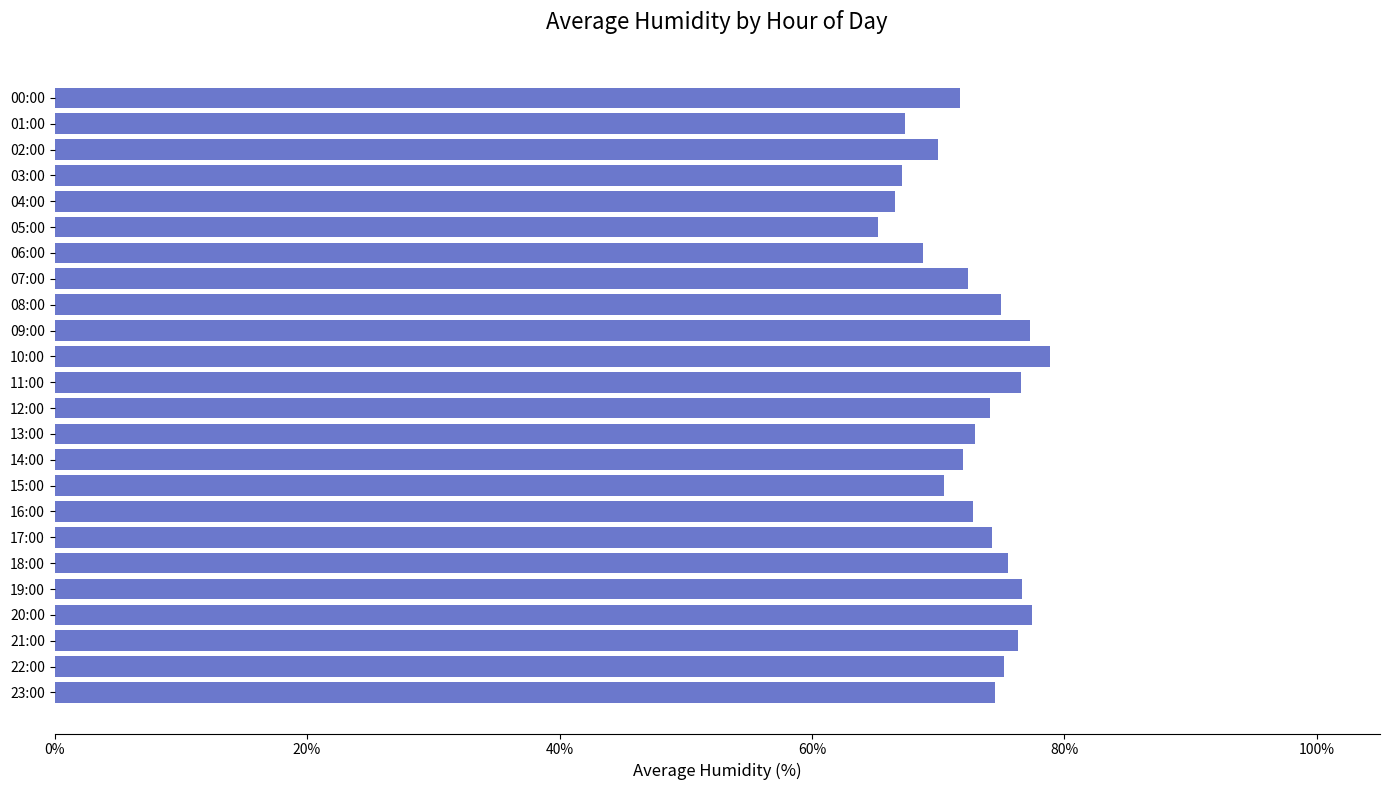

What is the ratio of the value at 04:00 to the value at 11:00?

0.9